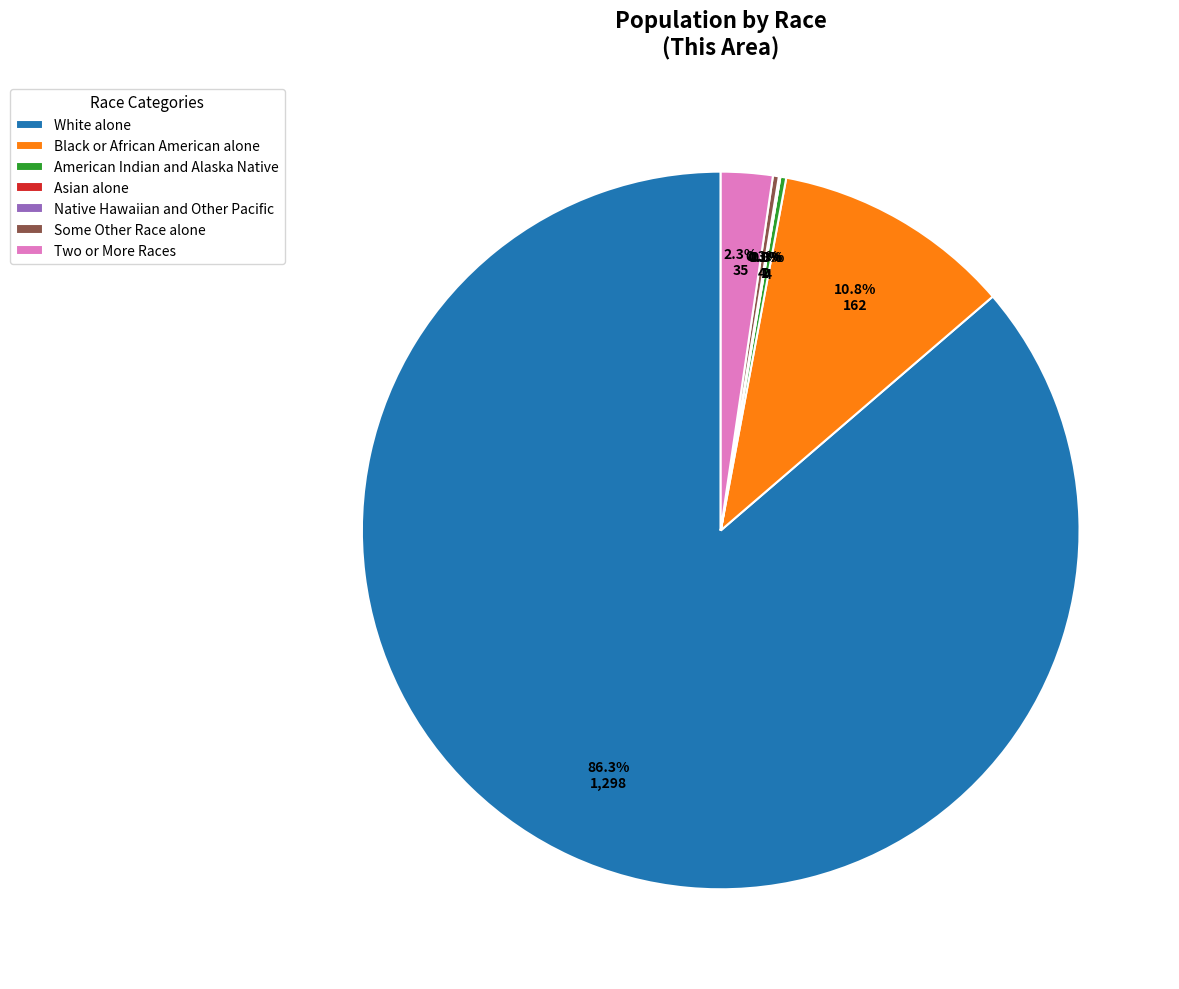

Rank the categories by value from highest to lowest.

White alone, Black or African American alone, Two or More Races, American Indian and Alaska Native, Some Other Race alone, Native Hawaiian and Other Pacific, Asian alone